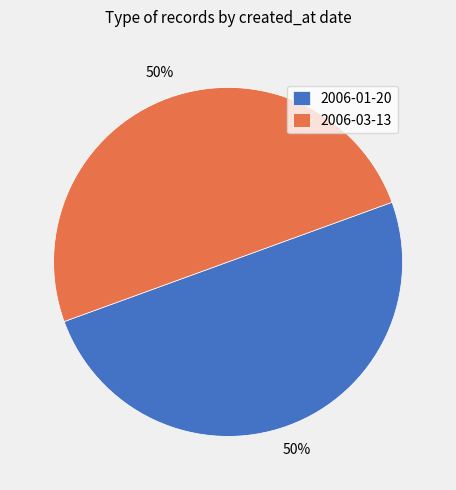

True or false: 2006-01-20 accounts for 50% of the total.

True